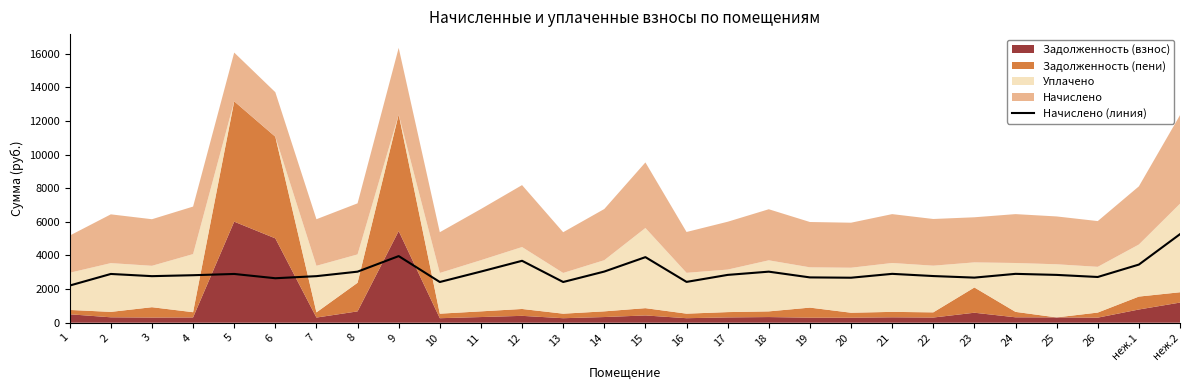

The value at 26 is 1162.9. True or false?

False